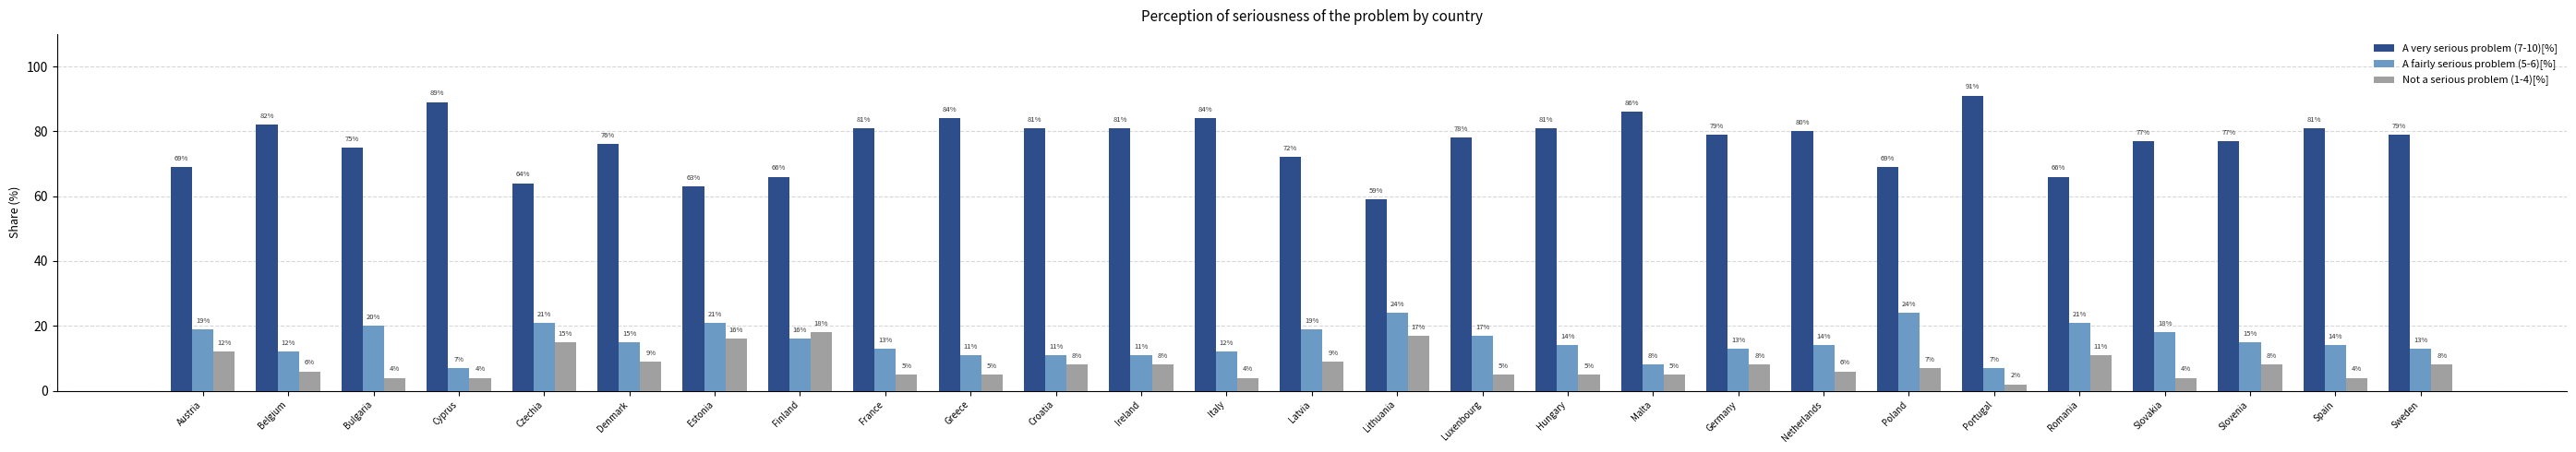

What value does the A fairly serious problem (5-6)[%] series have at Slovenia, to the nearest 10?

20